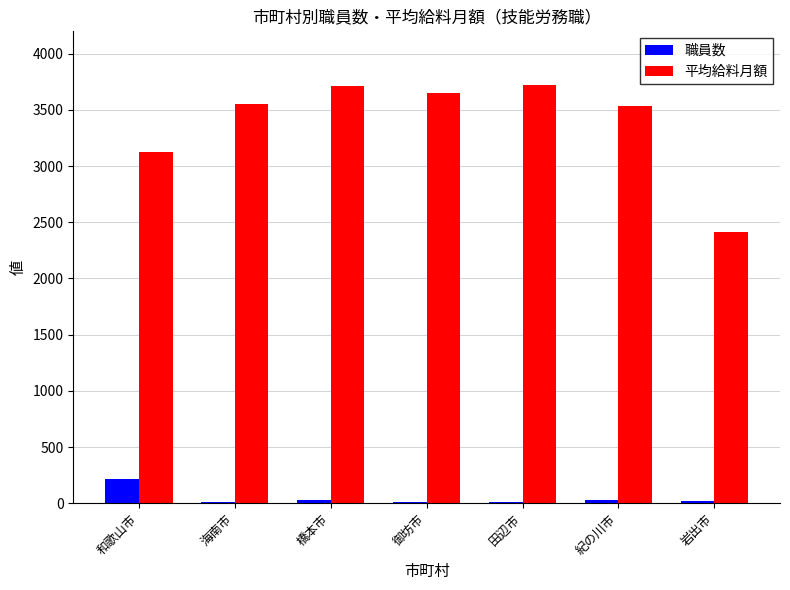

Are the bars grouped side by side (vs. stacked)?

Yes